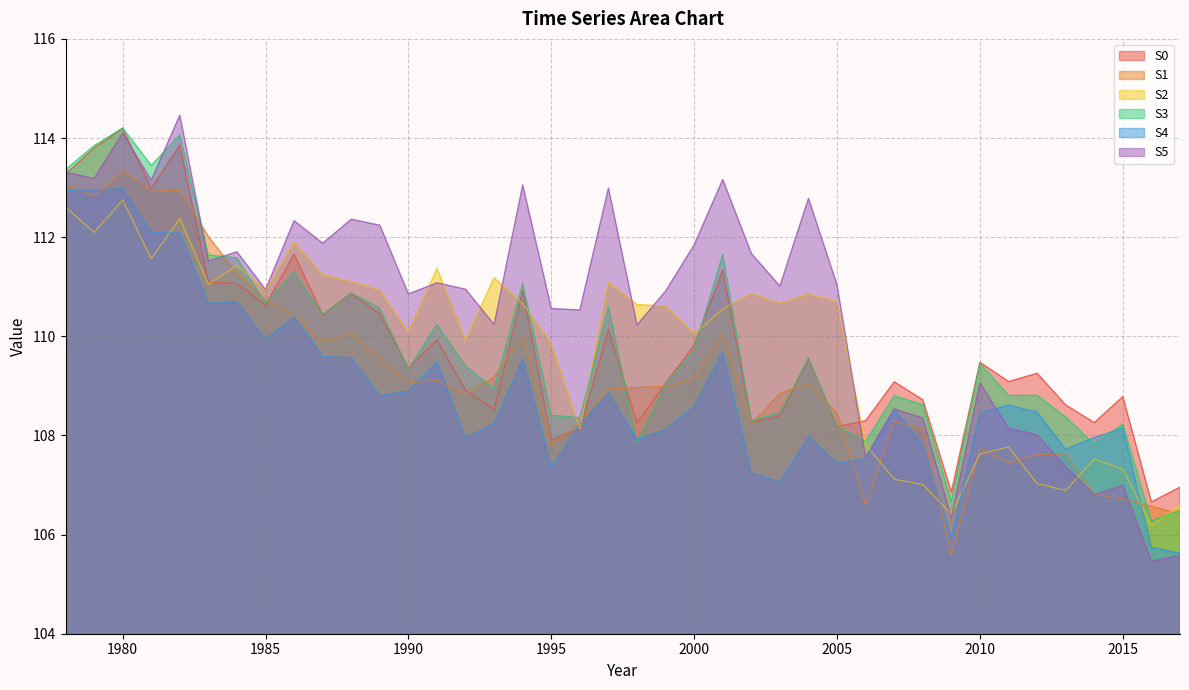

What is the difference between the highest and lowest values at 1995?

3.2